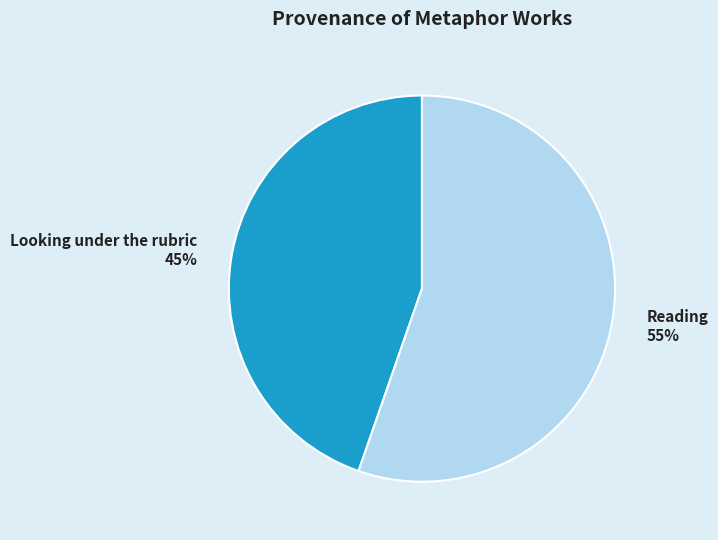

Between Looking under the rubric and Reading, which is larger?

Reading